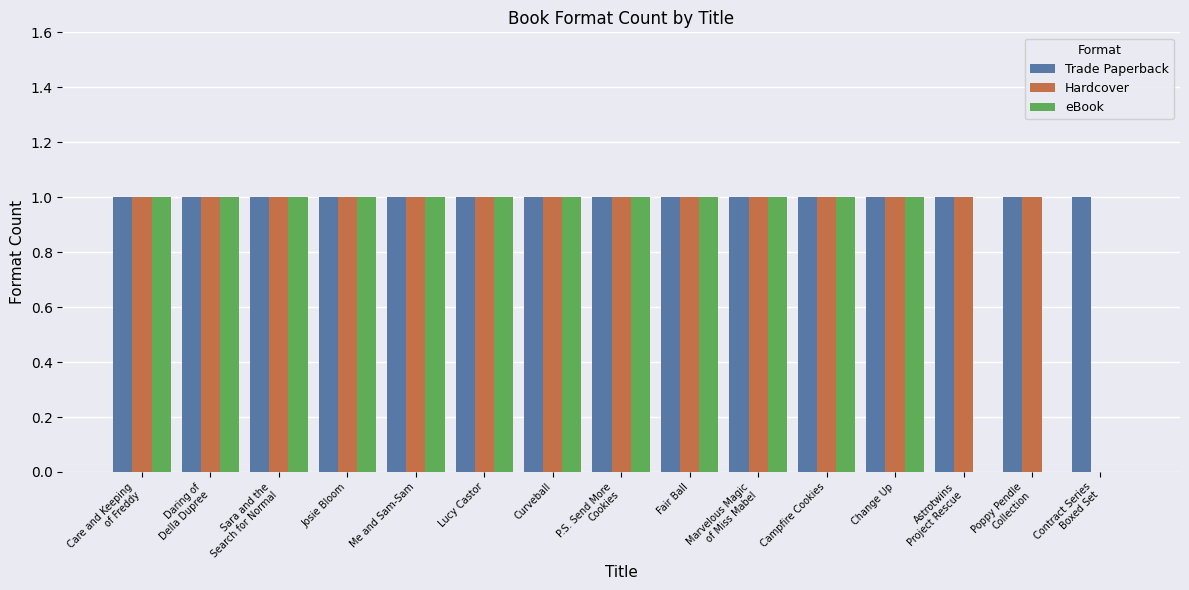

Reading left to right, extract all data points from this chart.

Trade Paperback: Care and Keeping
of Freddy=1	Daring of
Della Dupree=1	Sara and the
Search for Normal=1	Josie Bloom=1	Me and Sam-Sam=1	Lucy Castor=1	Curveball=1	P.S. Send More
Cookies=1	Fair Ball=1	Marvelous Magic
of Miss Mabel=1	Campfire Cookies=1	Change Up=1	Astrotwins
Project Rescue=1	Poppy Pendle
Collection=1	Contract Series
Boxed Set=1
Hardcover: Care and Keeping
of Freddy=1	Daring of
Della Dupree=1	Sara and the
Search for Normal=1	Josie Bloom=1	Me and Sam-Sam=1	Lucy Castor=1	Curveball=1	P.S. Send More
Cookies=1	Fair Ball=1	Marvelous Magic
of Miss Mabel=1	Campfire Cookies=1	Change Up=1	Astrotwins
Project Rescue=1	Poppy Pendle
Collection=1	Contract Series
Boxed Set=0
eBook: Care and Keeping
of Freddy=1	Daring of
Della Dupree=1	Sara and the
Search for Normal=1	Josie Bloom=1	Me and Sam-Sam=1	Lucy Castor=1	Curveball=1	P.S. Send More
Cookies=1	Fair Ball=1	Marvelous Magic
of Miss Mabel=1	Campfire Cookies=1	Change Up=1	Astrotwins
Project Rescue=0	Poppy Pendle
Collection=0	Contract Series
Boxed Set=0